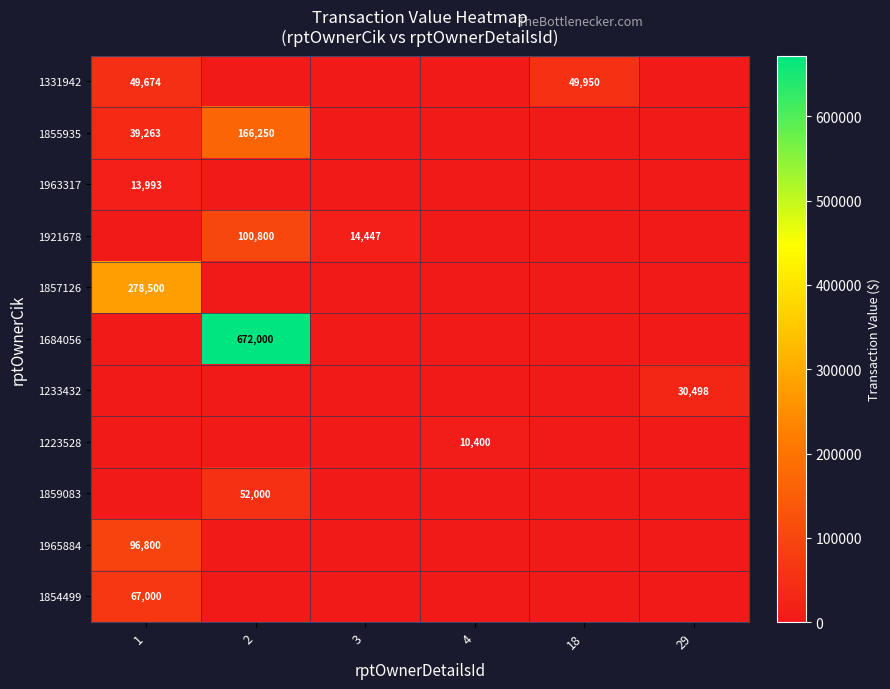

Rank the series at 29 from highest to lowest value.

1233432, 1331942, 1855935, 1963317, 1921678, 1857126, 1684056, 1223528, 1859083, 1965884, 1854499